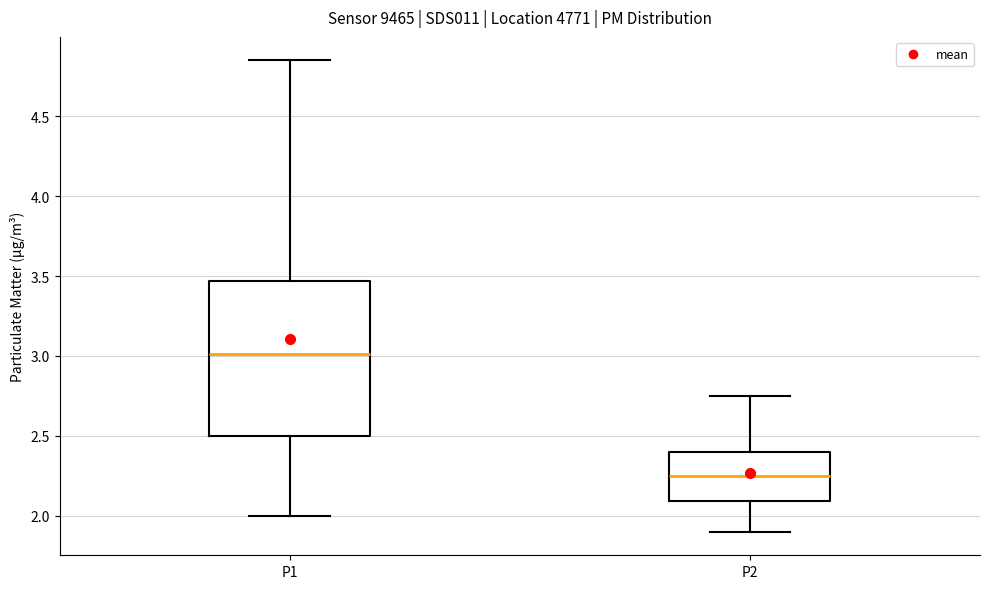

Where is the lower edge of the box for P1 on the y-axis? The values are not printed on the chart, so give them approximately, as read against the axis.

2.50